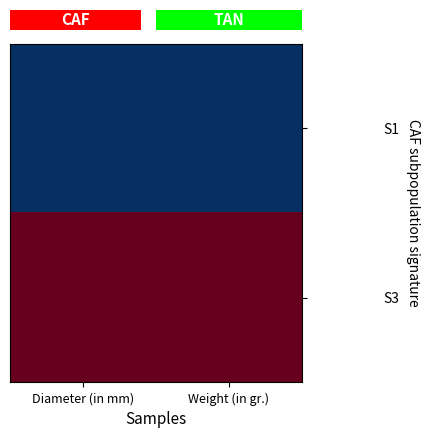

At how many categories does at least one series exceed 0?

2